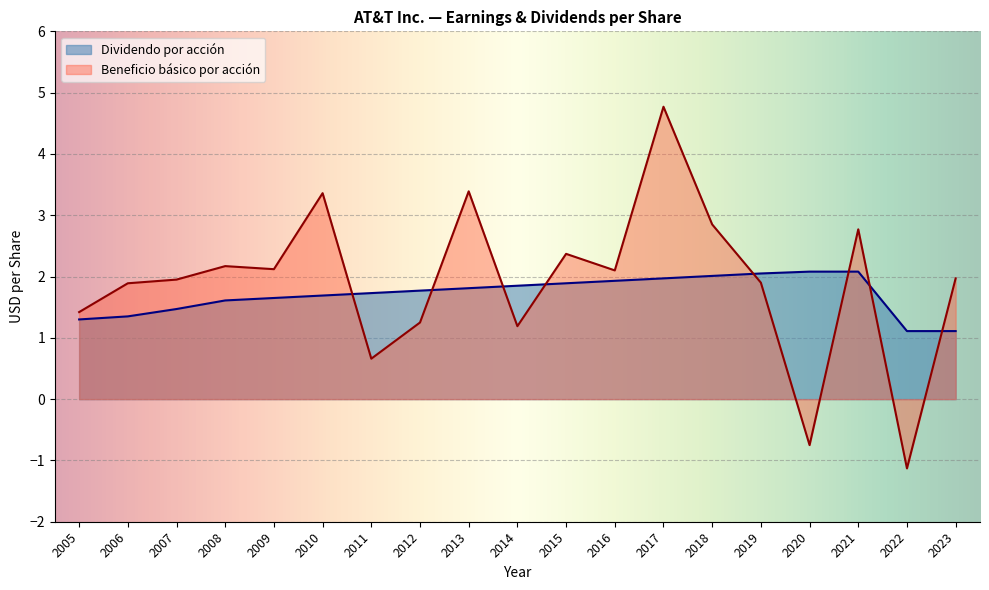

Is the value of Dividendo por acción at 2005 greater than the value of Beneficio básico por acción at 2007?

No